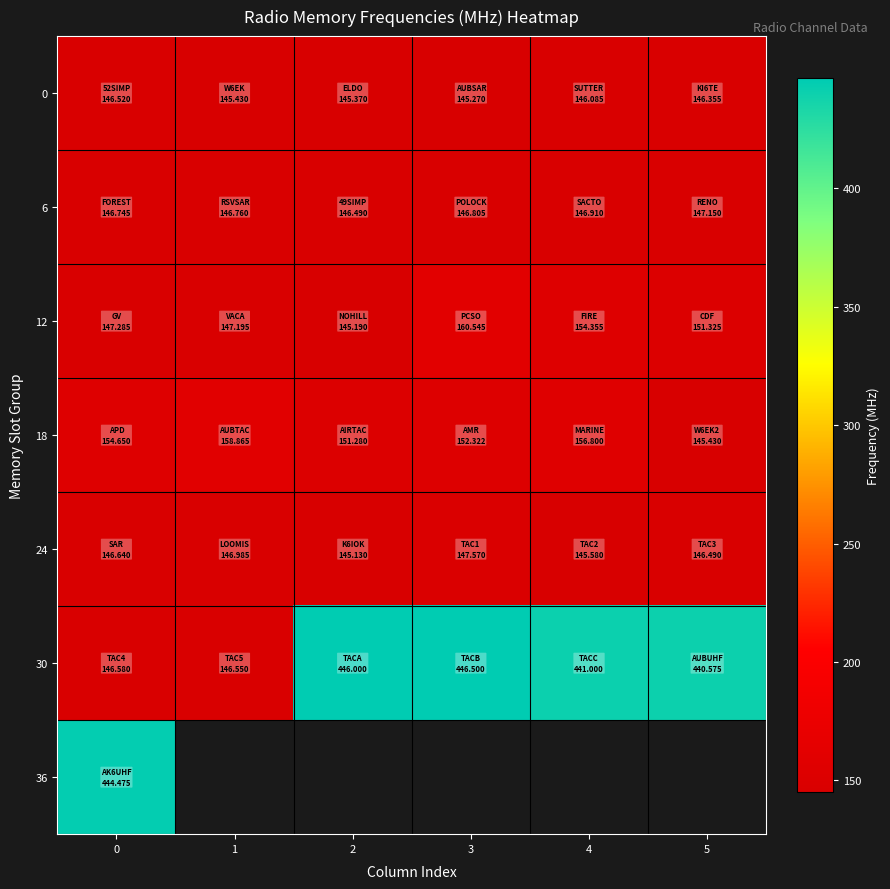

What is the maximum value for 18?

158.9